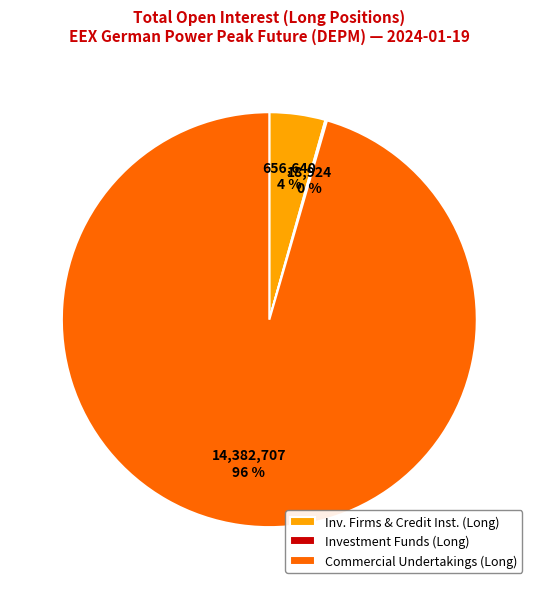

The Inv. Firms & Credit Inst. (Long) slice represents 17% of the pie. True or false?

False